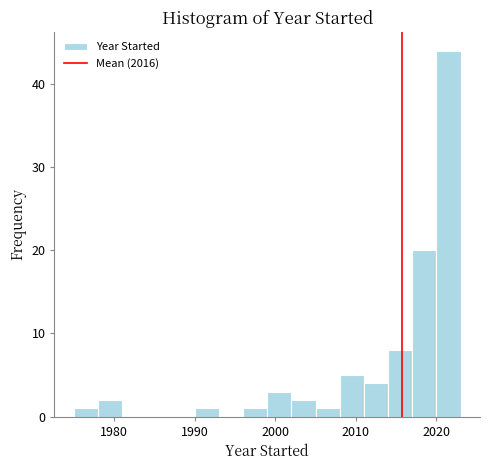

Read against the x-axis, roughly where is the centre of the tallest bar?

2022